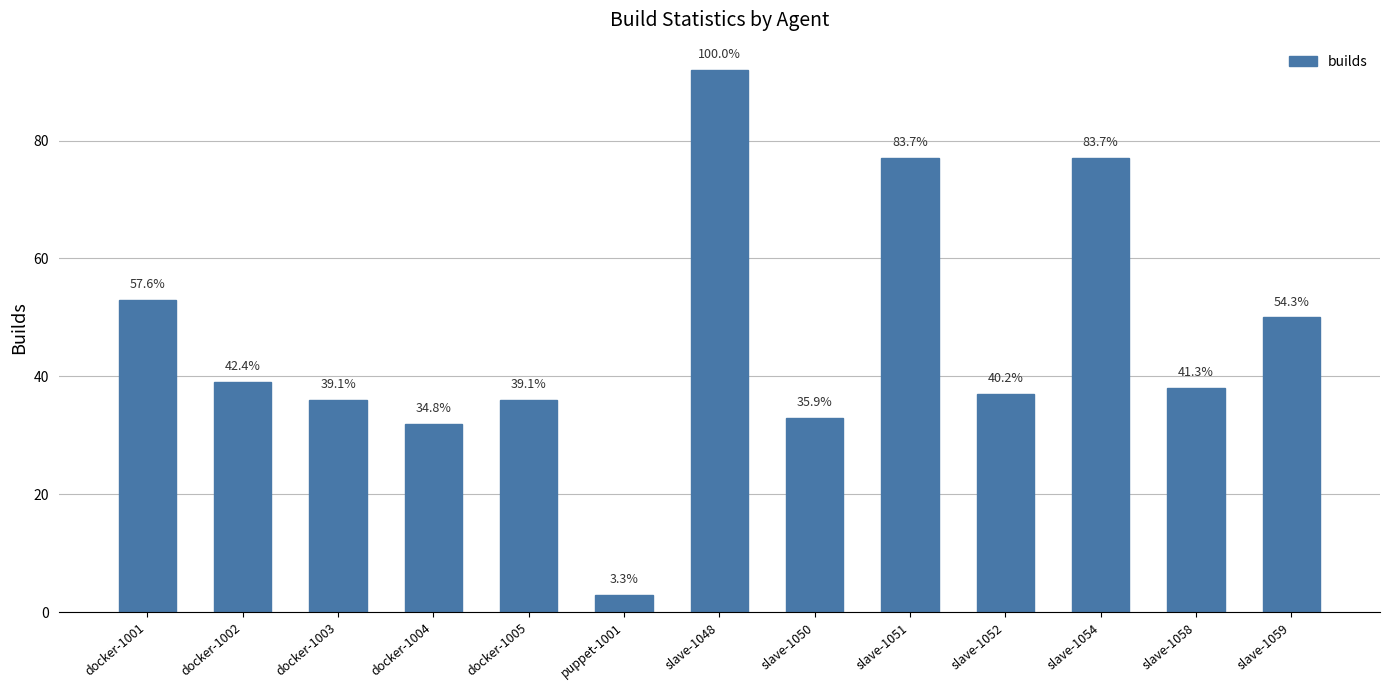

What is the greatest value displayed?

92